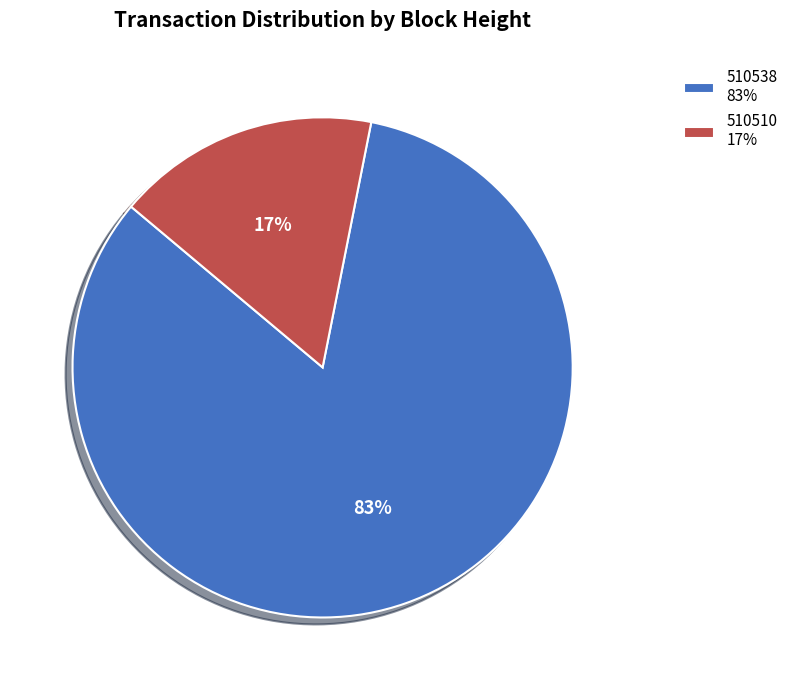

Does any single category account for the majority?

Yes